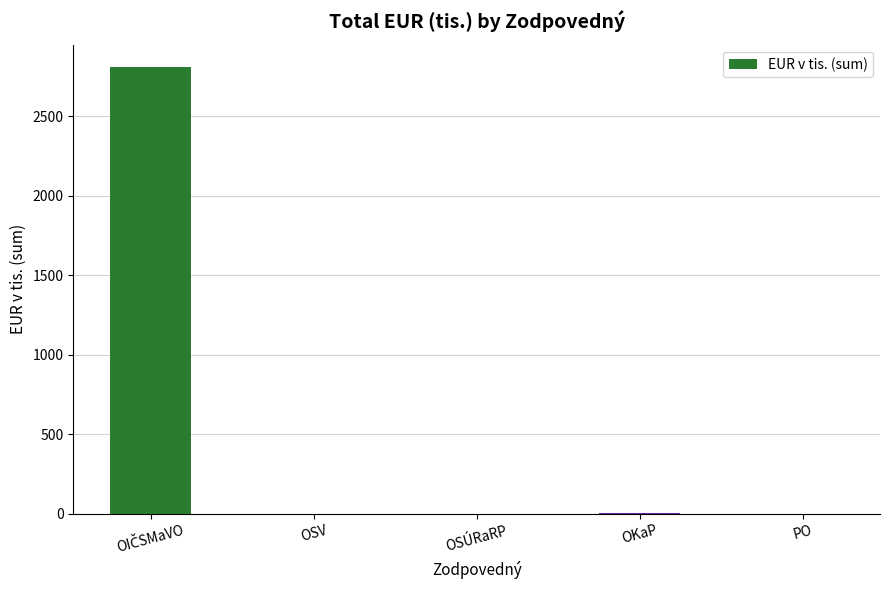

What is the sum of all values?

2811.3